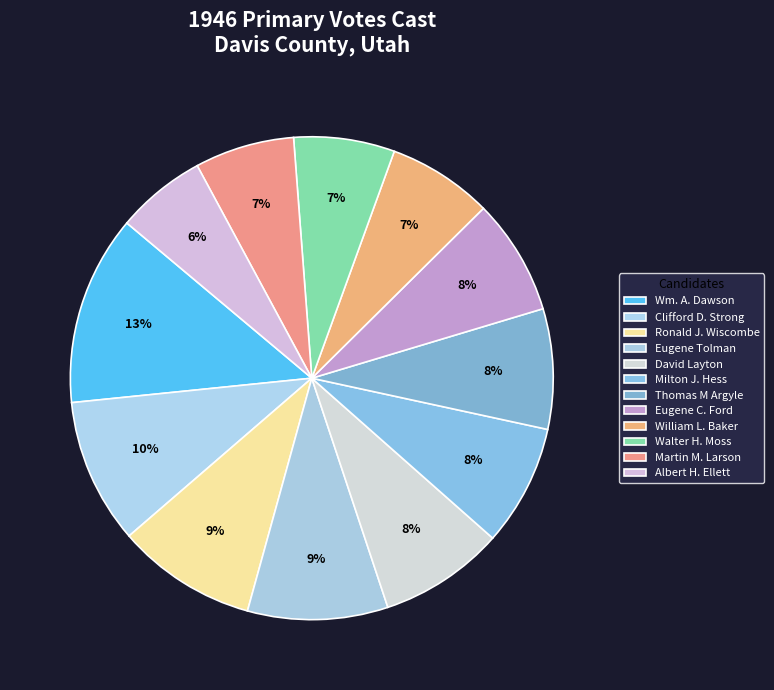

Is it true that Albert H. Ellett is 6% of the pie?

True